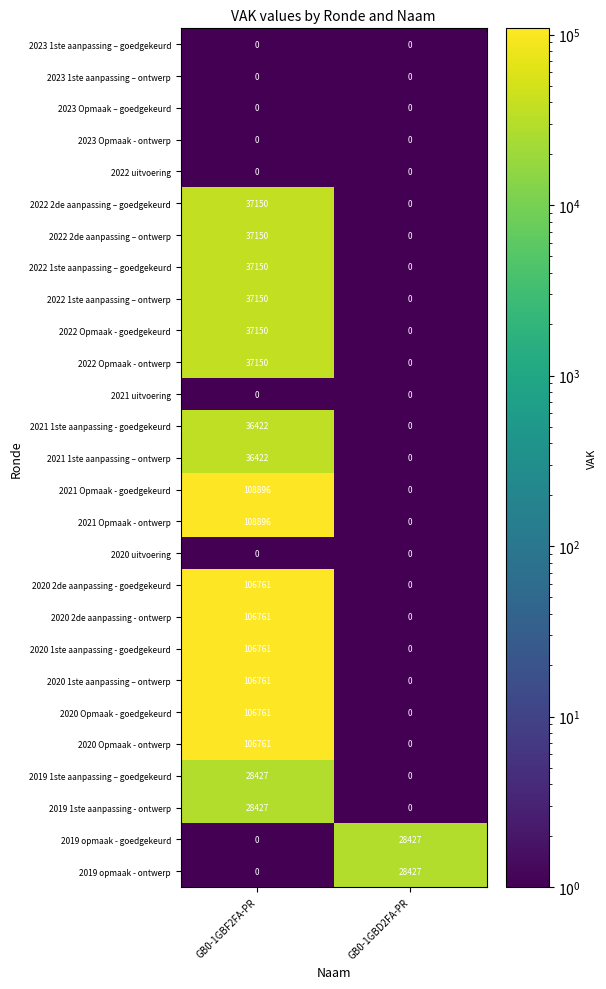

What is the total value across all series at GB0-1GBF2FA-PR?

1210956